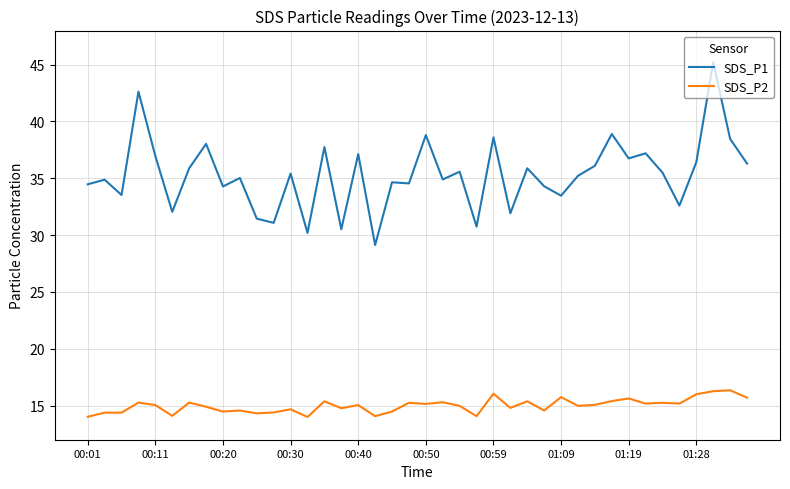

Which series has the largest total across all categories?

SDS_P1